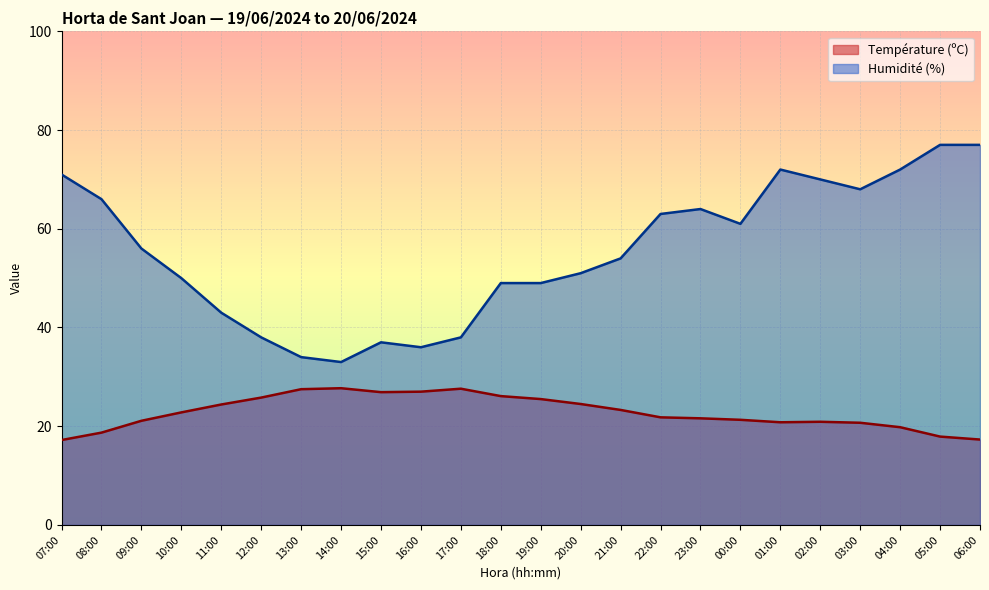

How many lines are shown in the chart?

2